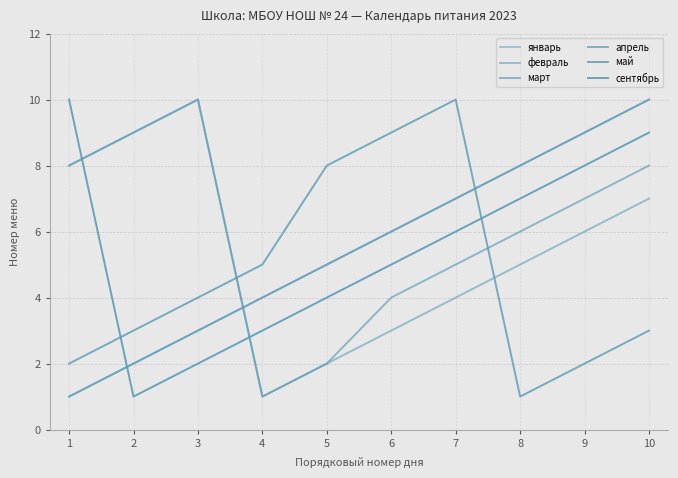

Which series has the largest range (max minus min)?

январь